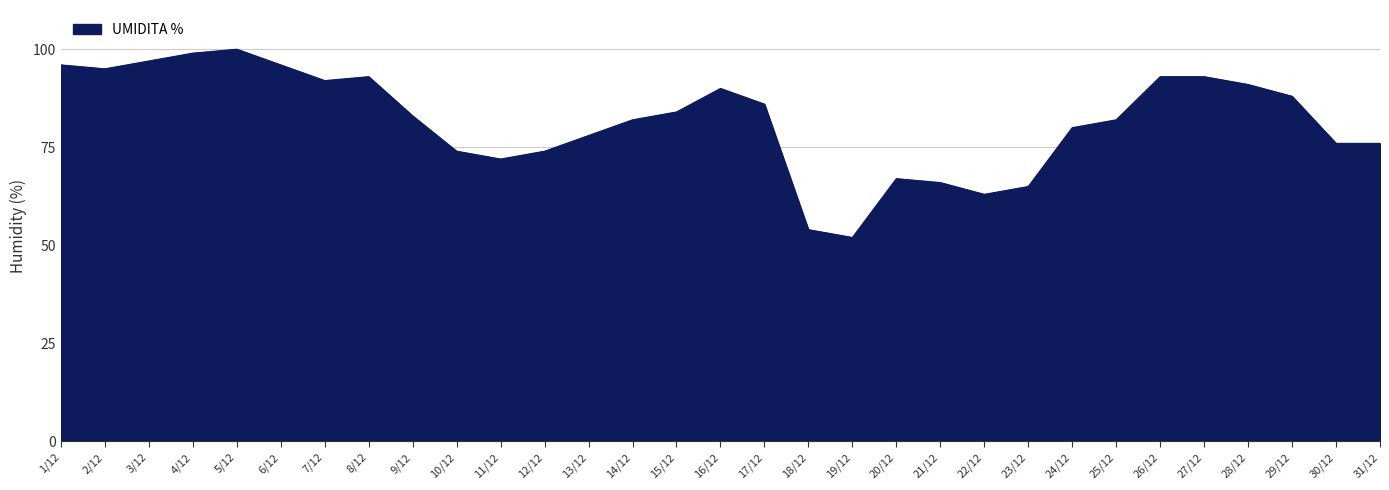

Reading left to right, what are all the values shown in this chart?

1/12=96	2/12=95	3/12=97	4/12=99	5/12=100	6/12=96	7/12=92	8/12=93	9/12=83	10/12=74	11/12=72	12/12=74	13/12=78	14/12=82	15/12=84	16/12=90	17/12=86	18/12=54	19/12=52	20/12=67	21/12=66	22/12=63	23/12=65	24/12=80	25/12=82	26/12=93	27/12=93	28/12=91	29/12=88	30/12=76	31/12=76